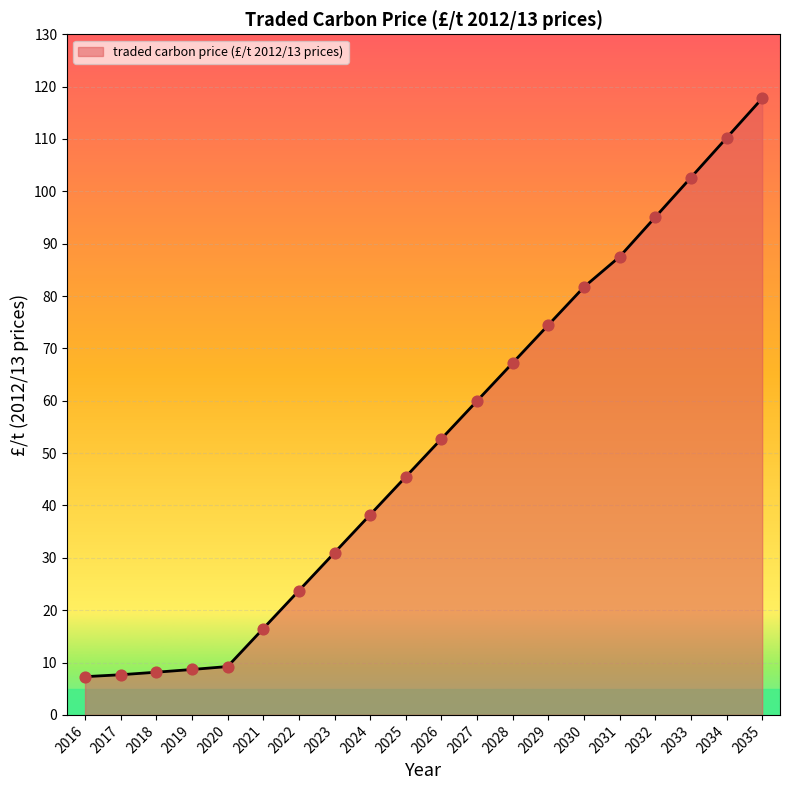

Which has a higher value, 2018 or 2023?

2023